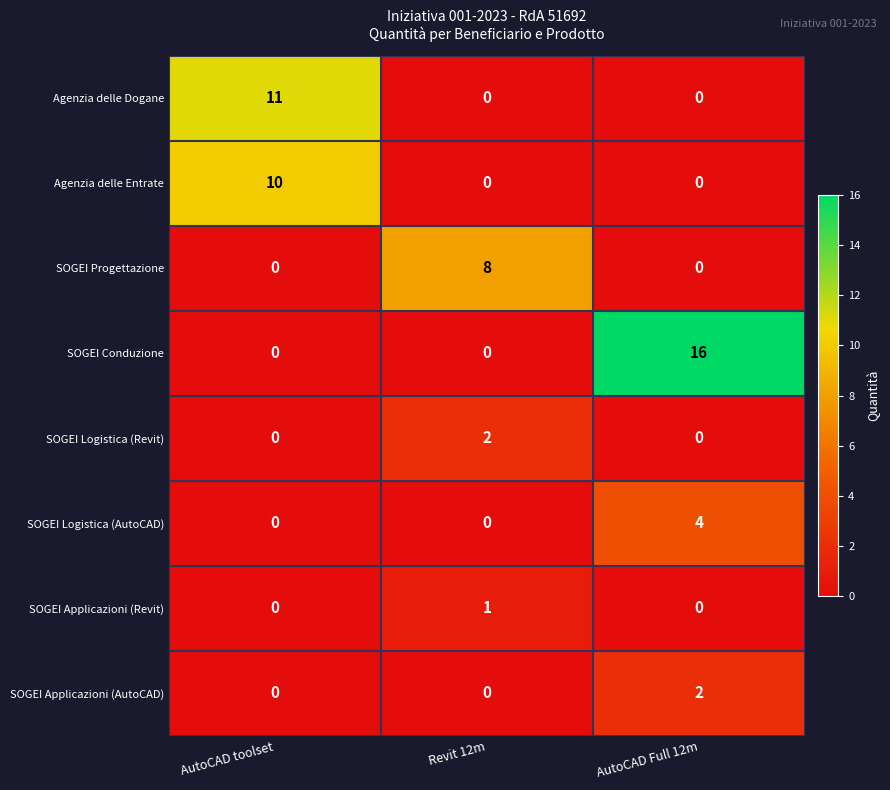

What is the greatest value displayed?

16